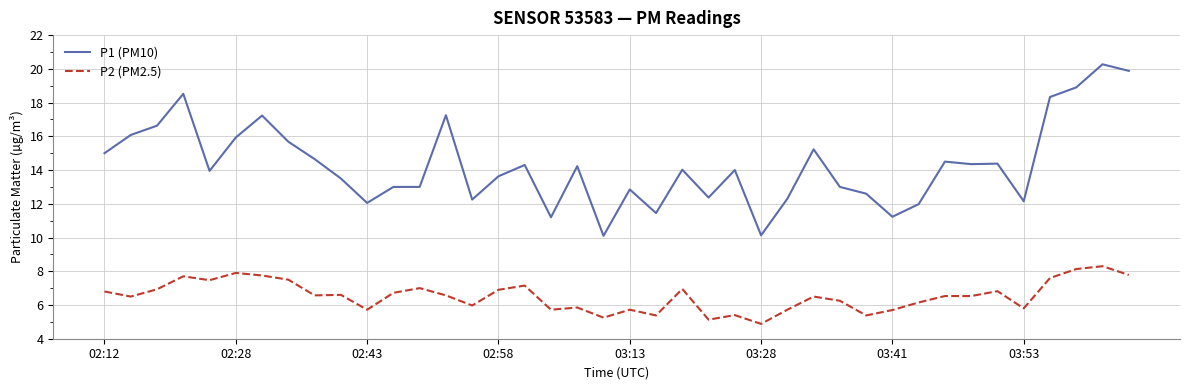

List the series in order of their overall mean, lowest first.

P2 (PM2.5), P1 (PM10)